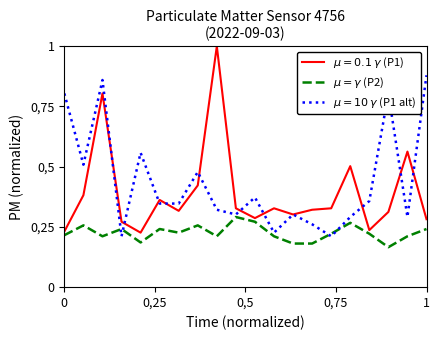

Does the chart display data point markers on the line(s)?

No